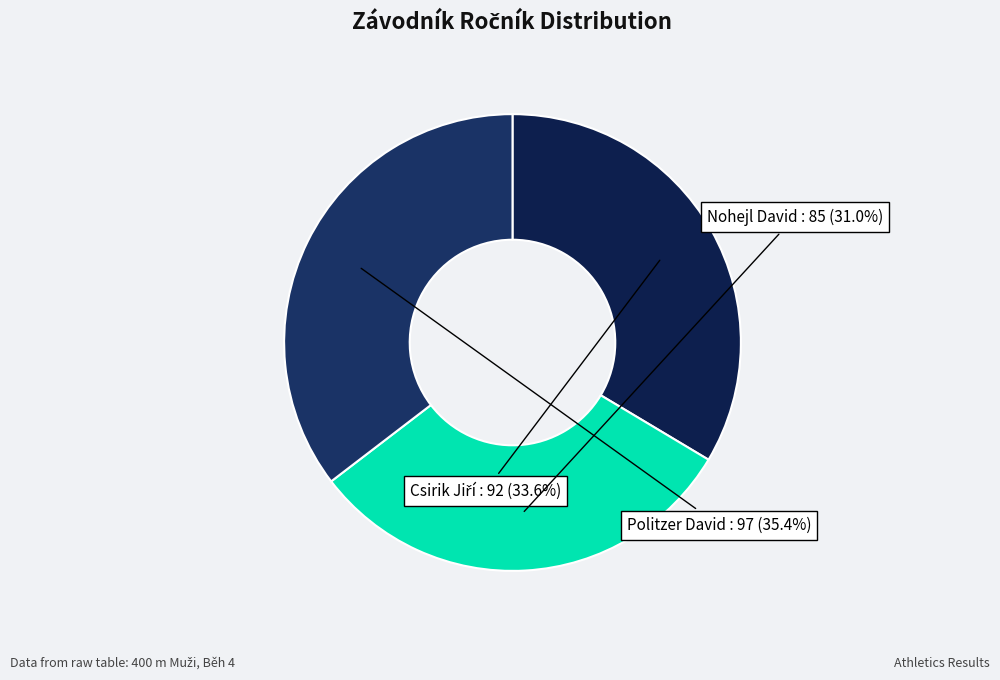

What percentage is NOT represented by Politzer David?

64.6%